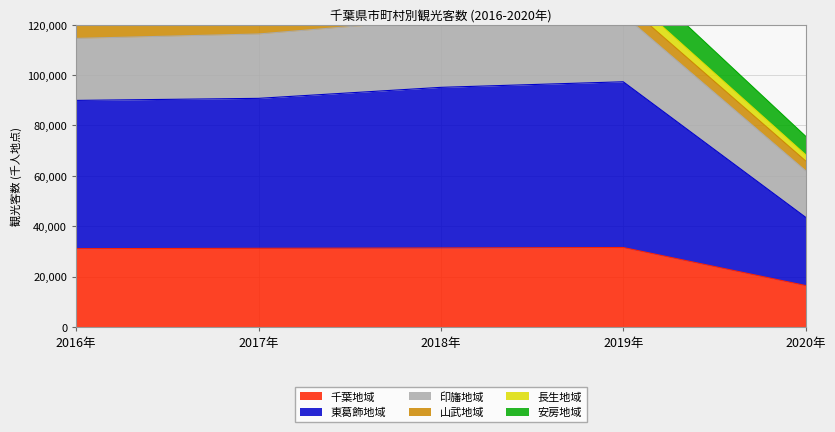

The value of 千葉地域 at 2019年 is 31531. True or false?

True